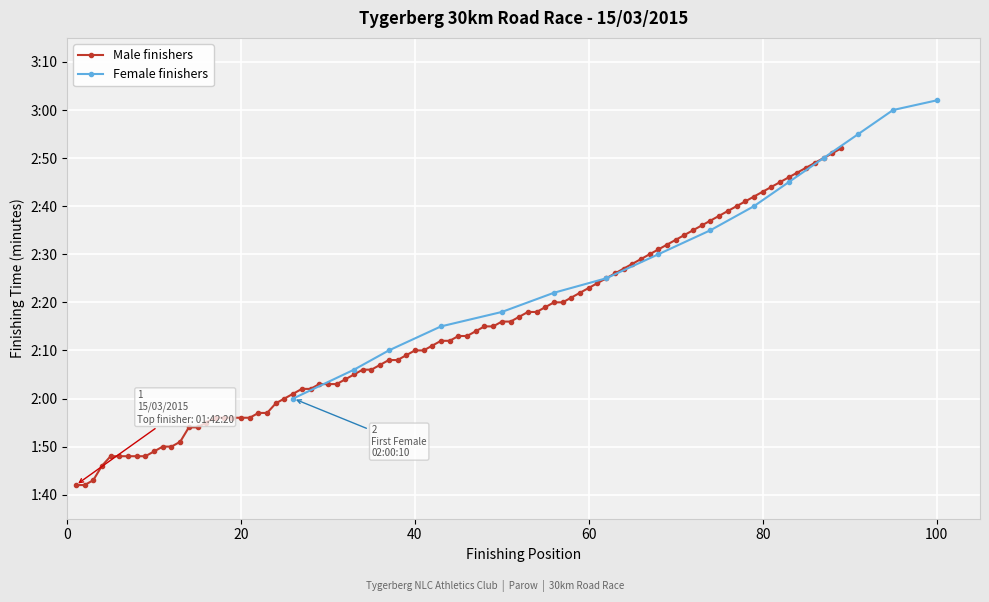

True or false: the data shows 287 at 13.

False